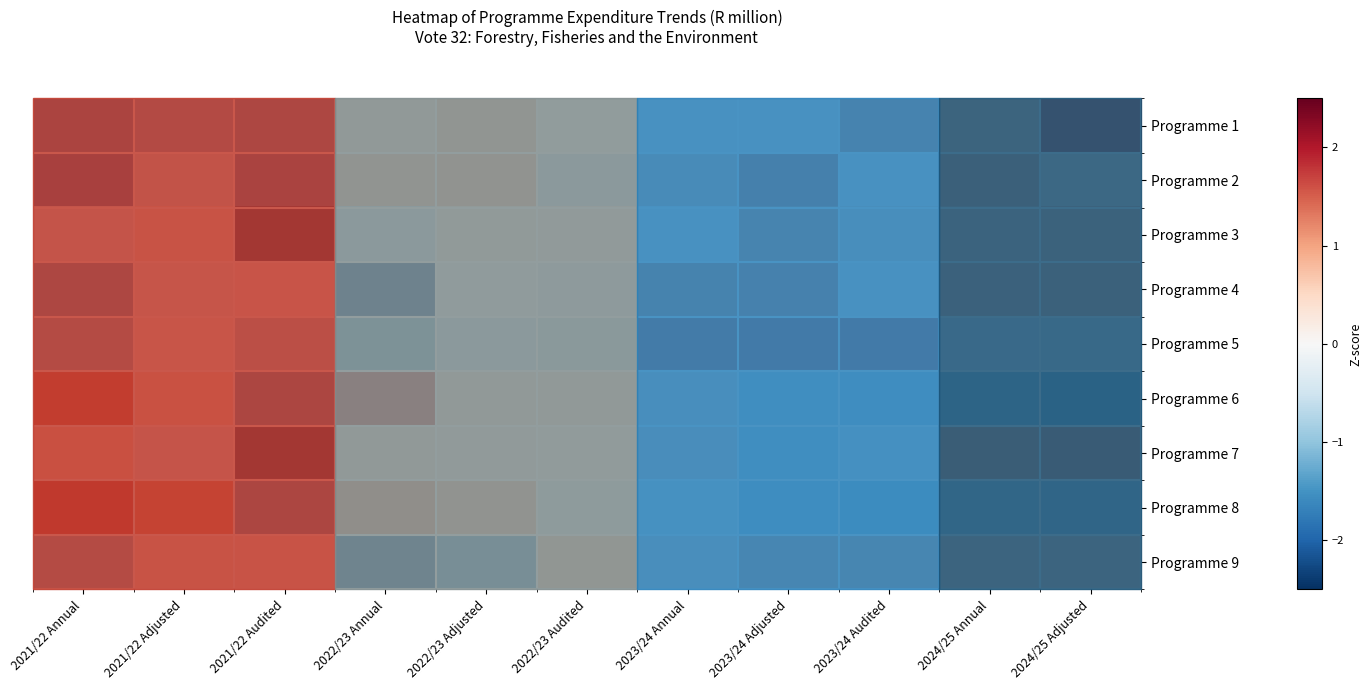

Rank the series by their maximum value, from lowest to highest.

Programme 9, Programme 3, Programme 7, Programme 4, Programme 2, Programme 5, Programme 1, Programme 6, Programme 8